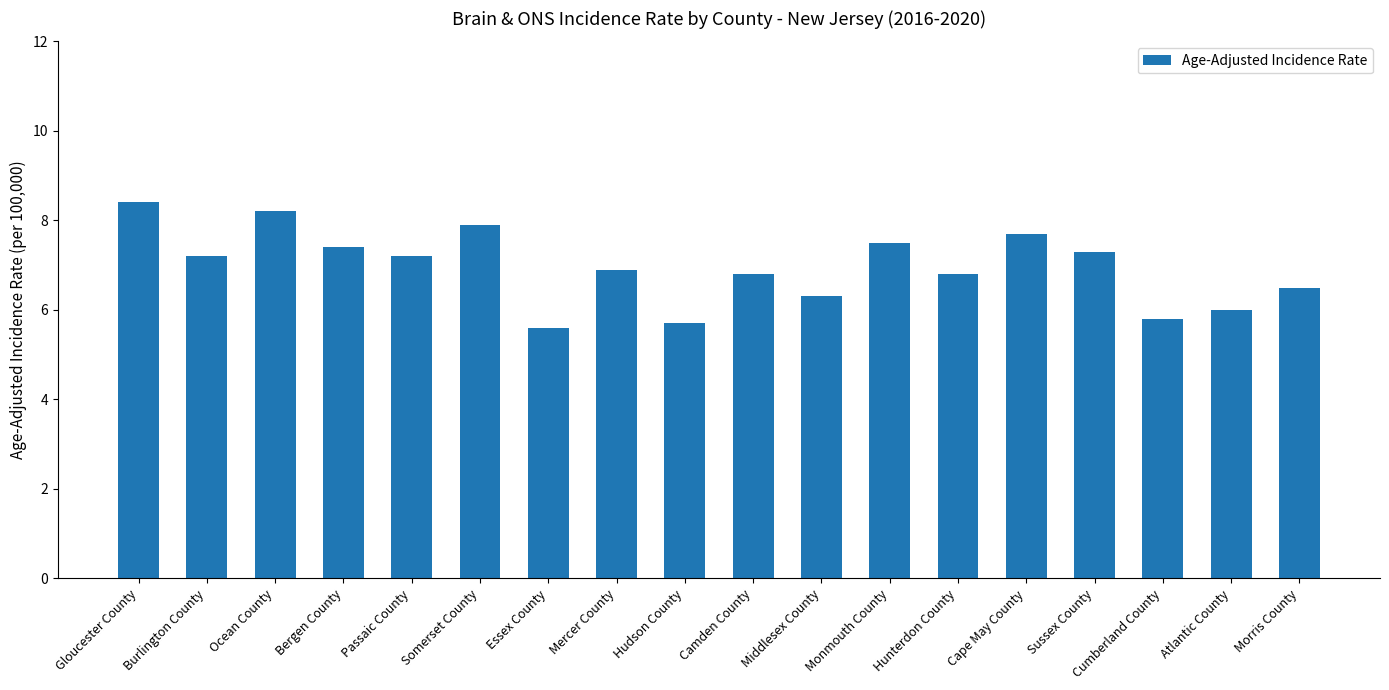

What is the sum of all values?

125.2